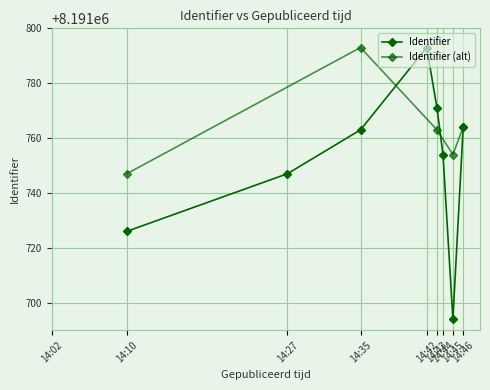

Does the chart display data point markers on the line(s)?

Yes